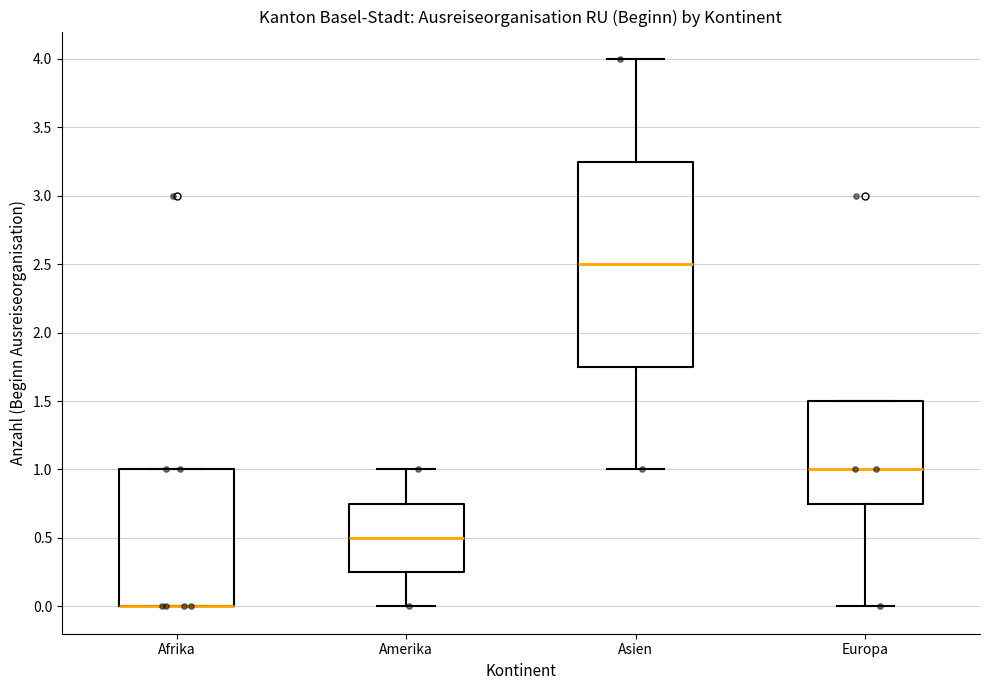

Where does the median line of the box for Europa sit on the y-axis? The values are not printed on the chart, so give them approximately, as read against the axis.

1.00